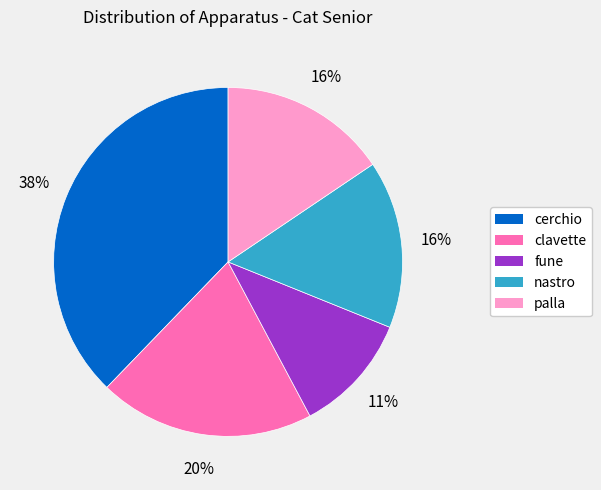

Which slice is the largest?

cerchio